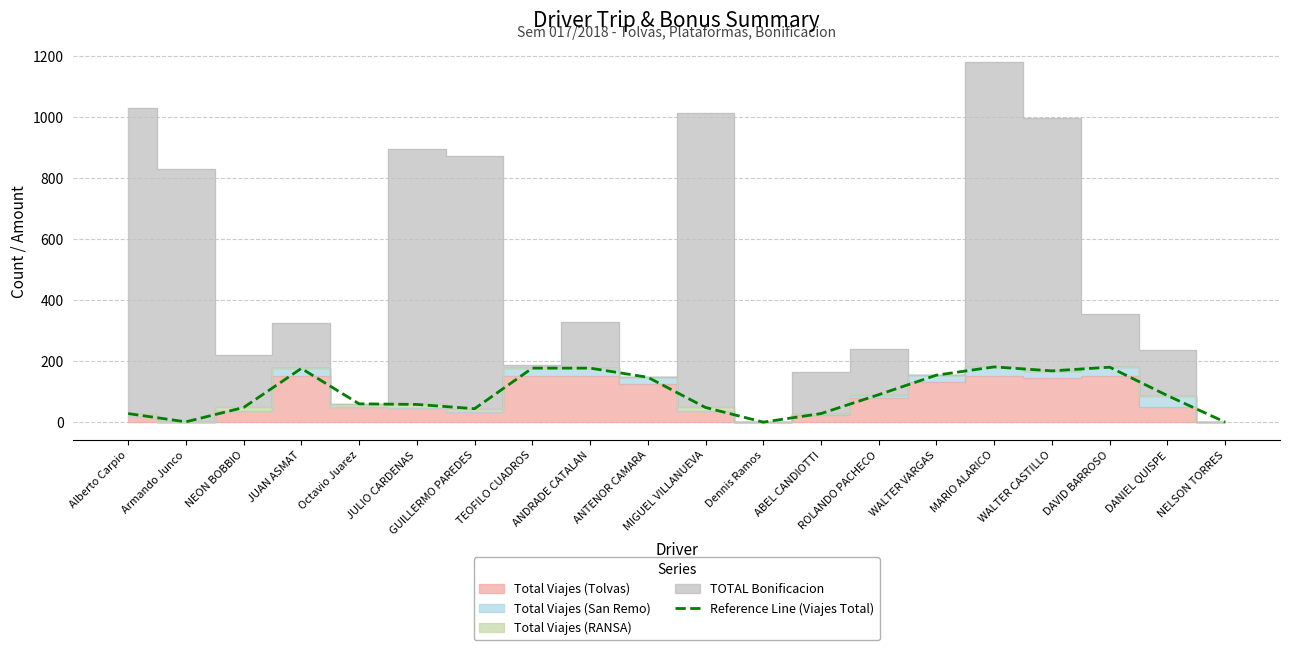

How many values exceed 87?

9